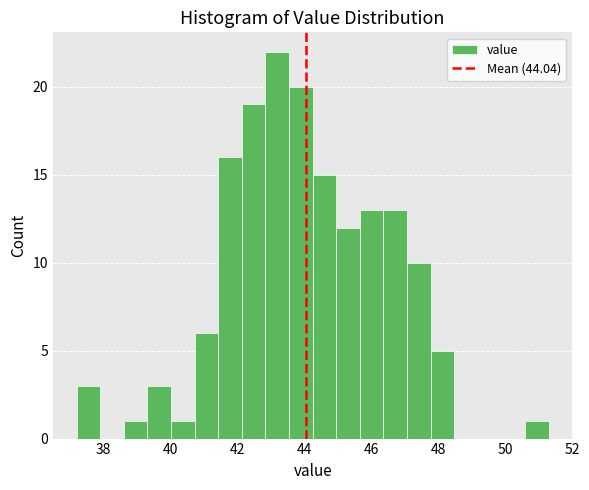

Read against the x-axis, roughly where is the centre of the tallest bar?

43.2